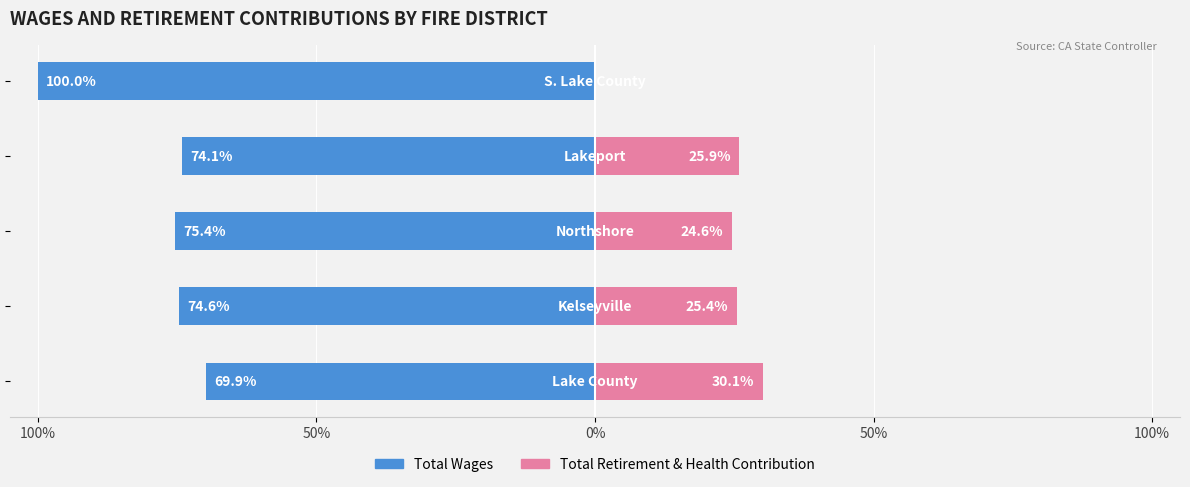

How many values in the Total Wages series are below -74?

4